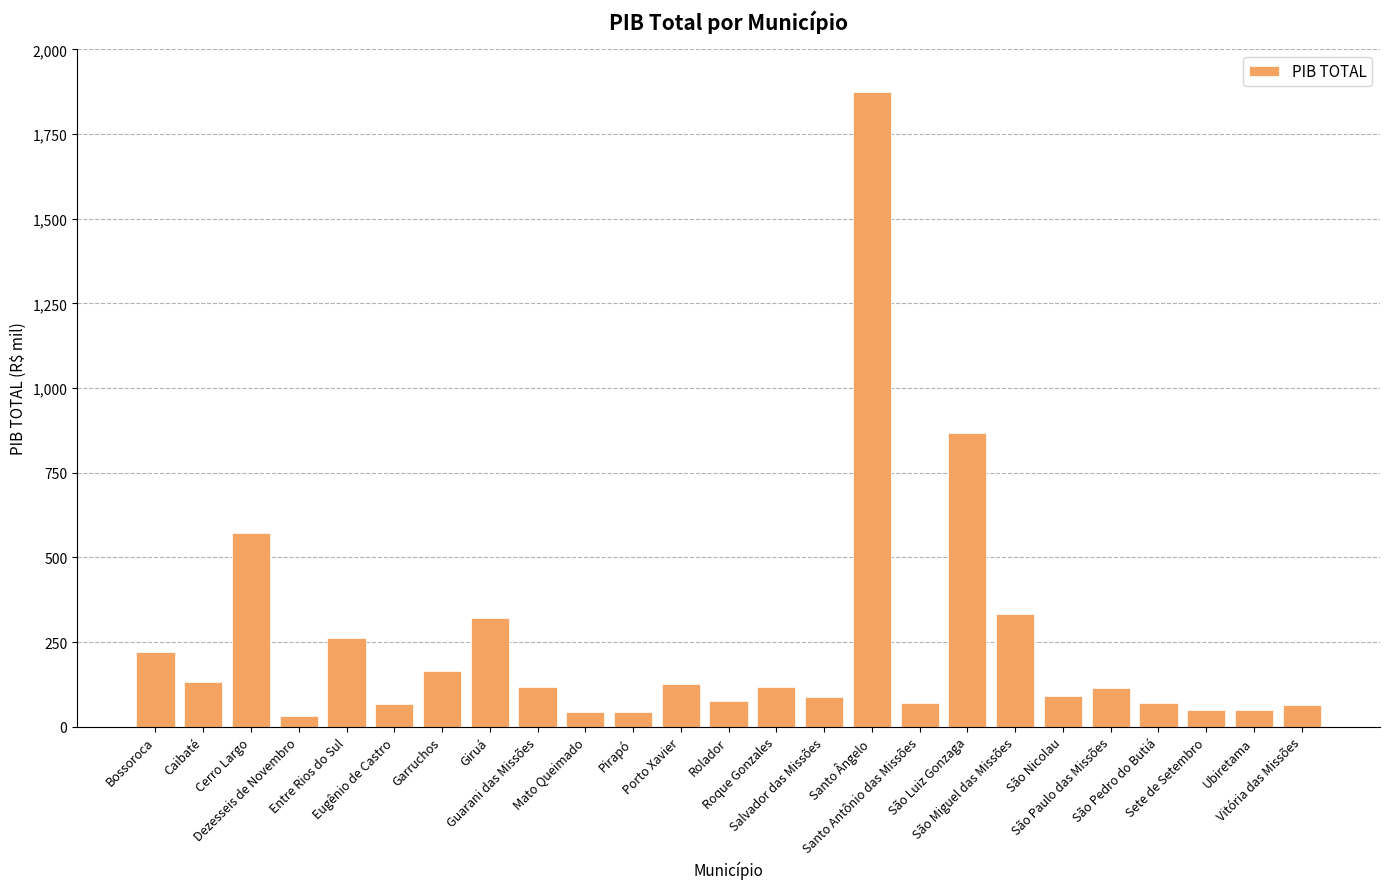

Reading right to left, extract all data points from this chart.

Vitória das Missões=64827.0	Ubiretama=48107.5	Sete de Setembro=50509.6	São Pedro do Butiá=70345.9	São Paulo das Missões=114275.8	São Nicolau=91599.3	São Miguel das Missões=333620.9	São Luiz Gonzaga=867003.4	Santo Antônio das Missões=71172.8	Santo Ângelo=1872947.5	Salvador das Missões=87126.2	Roque Gonzales=116270.9	Rolador=74520.5	Porto Xavier=126416.3	Pirapó=44389.1	Mato Queimado=44566.1	Guarani das Missões=118065.7	Giruá=321186.9	Garruchos=165194.8	Eugênio de Castro=67749.3	Entre Rios do Sul=261723.6	Dezesseis de Novembro=32122.1	Cerro Largo=572254.4	Caibaté=132552.4	Bossoroca=221605.0